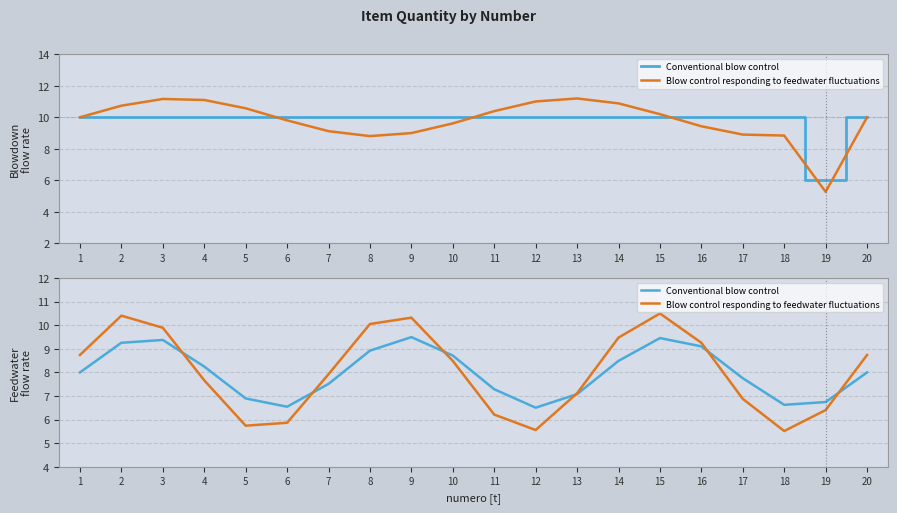

What is the value of the Blow control responding to feedwater fluctuations point at the 10th from the left?

8.5